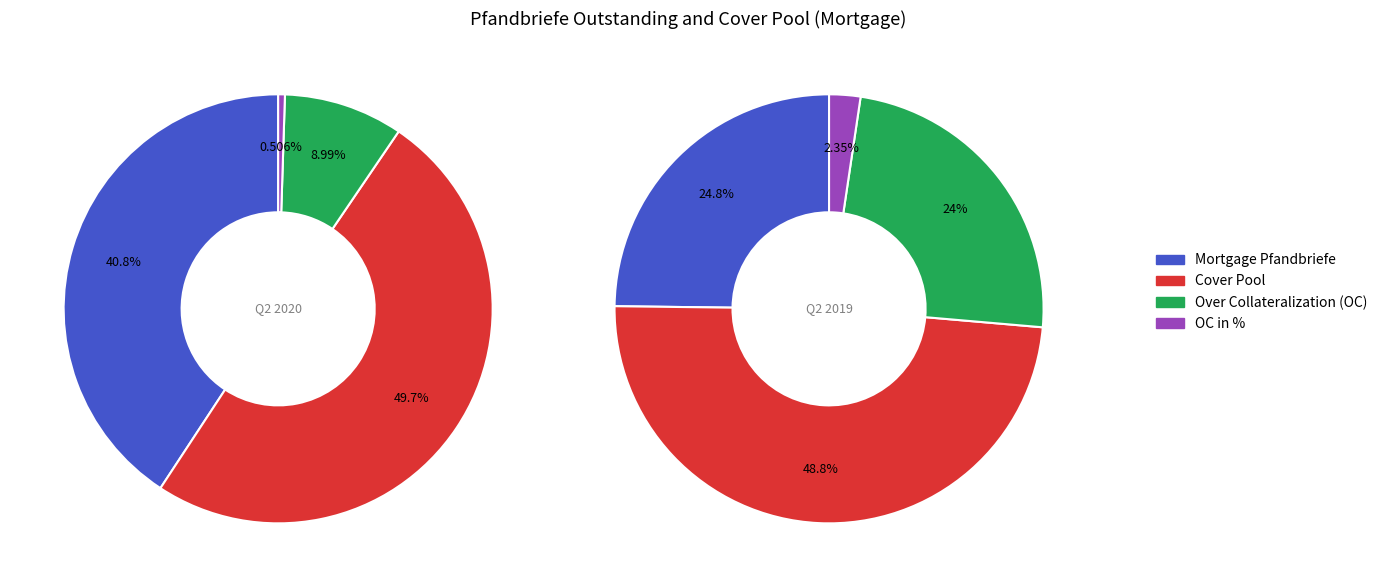

What is the total percentage of Q2 2020 and Q2 2019?

100.0%